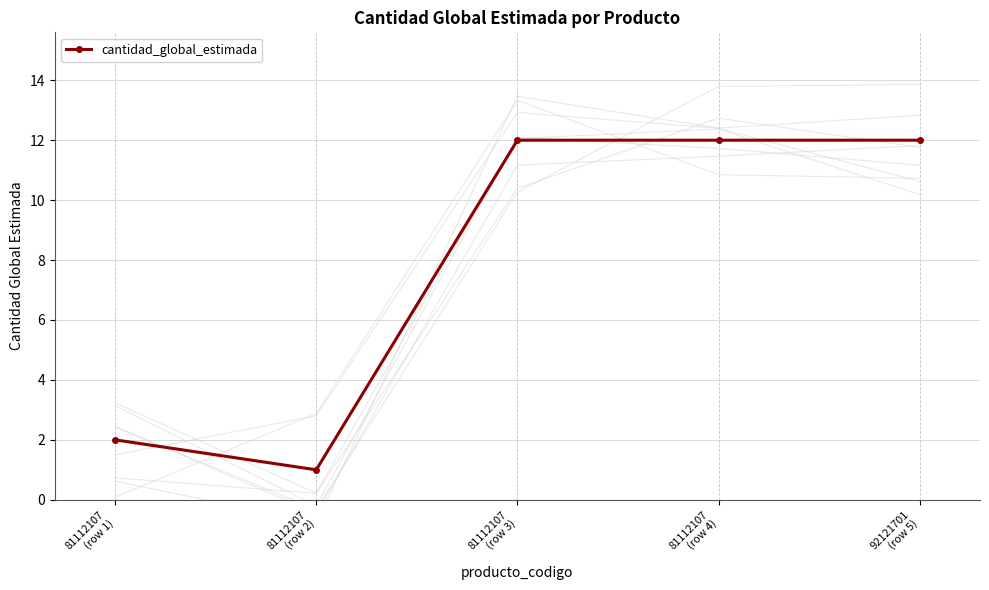

List the labels in order of value, smallest first.

81112107
(row 2), 81112107
(row 1), 81112107
(row 3), 81112107
(row 4), 92121701
(row 5)